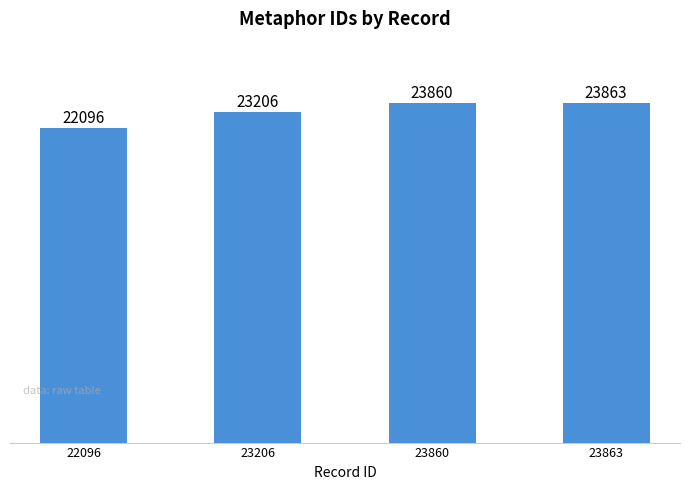

List the labels in order of value, smallest first.

22096, 23206, 23860, 23863